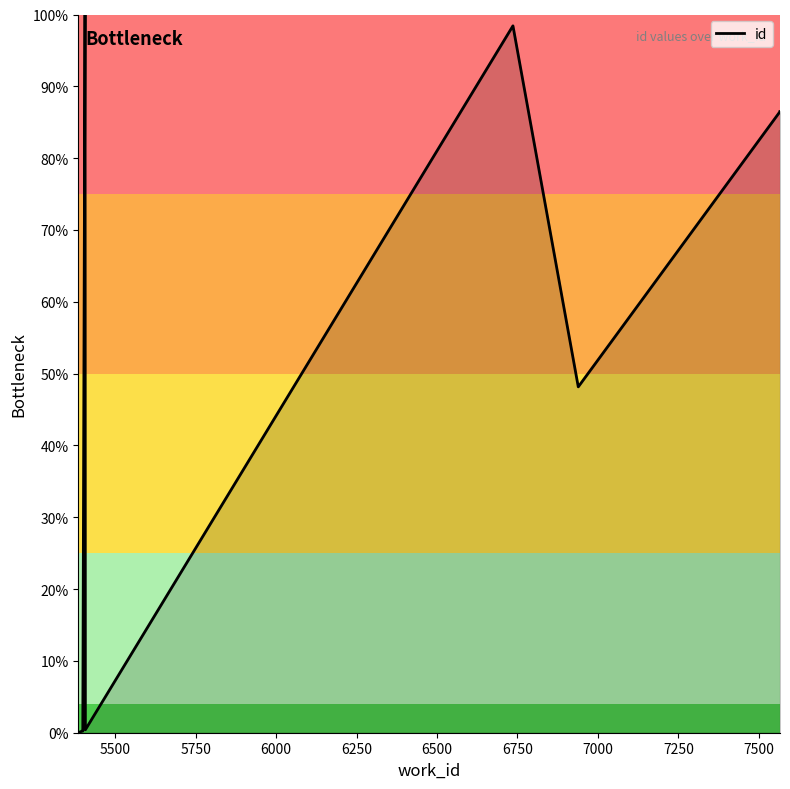

What is the maximum value shown in the chart?

23222